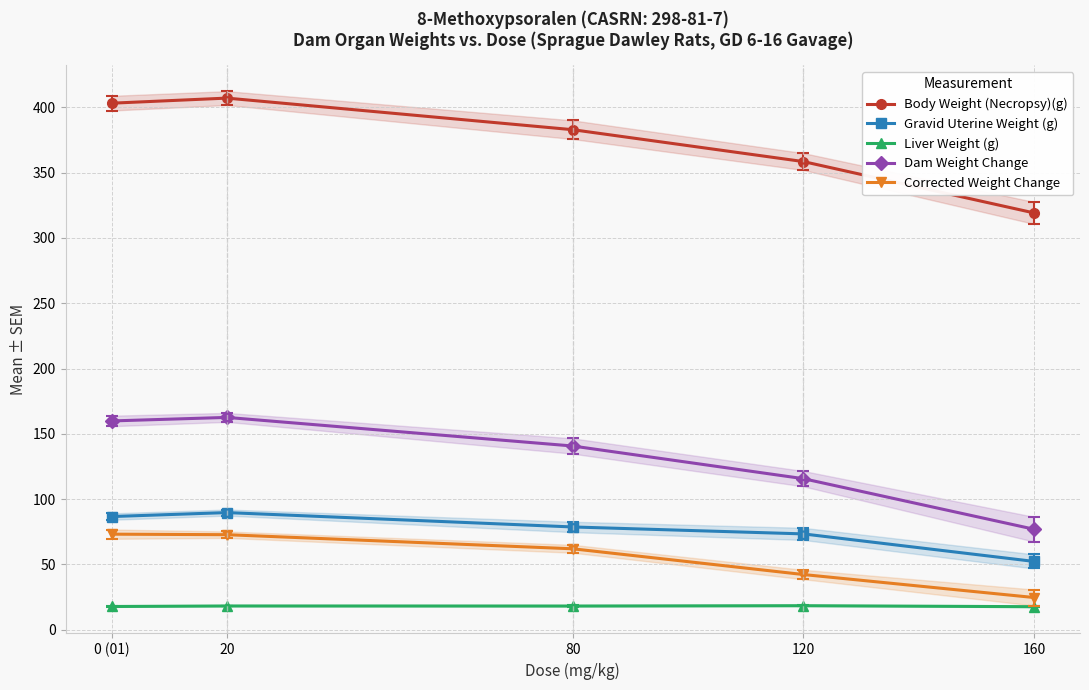

What position from the left is 160?

5